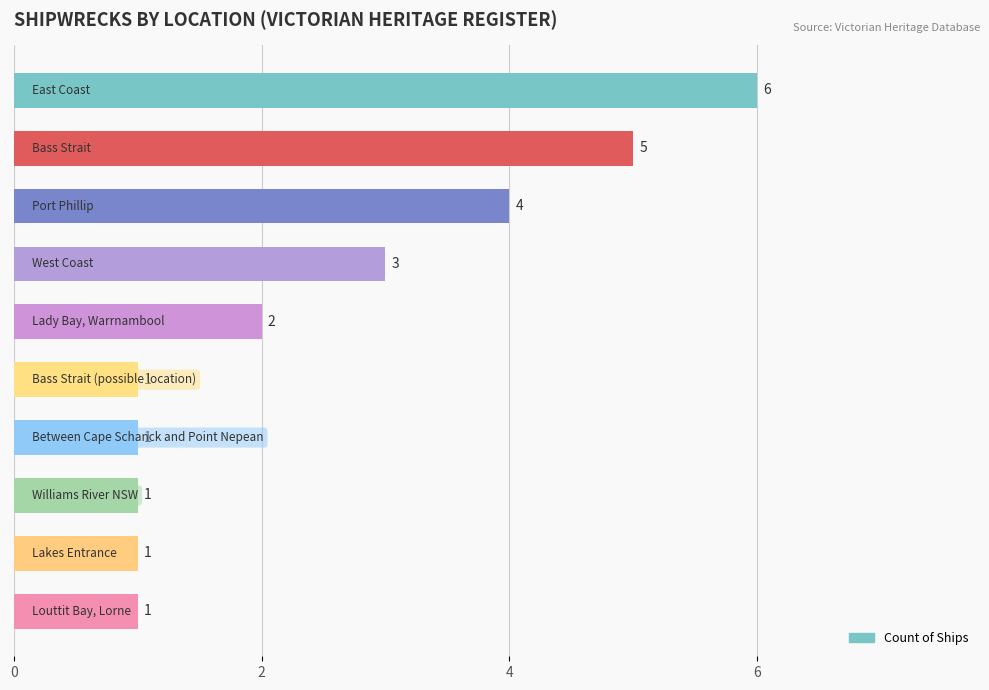

What is the difference between the second highest and minimum values?

4